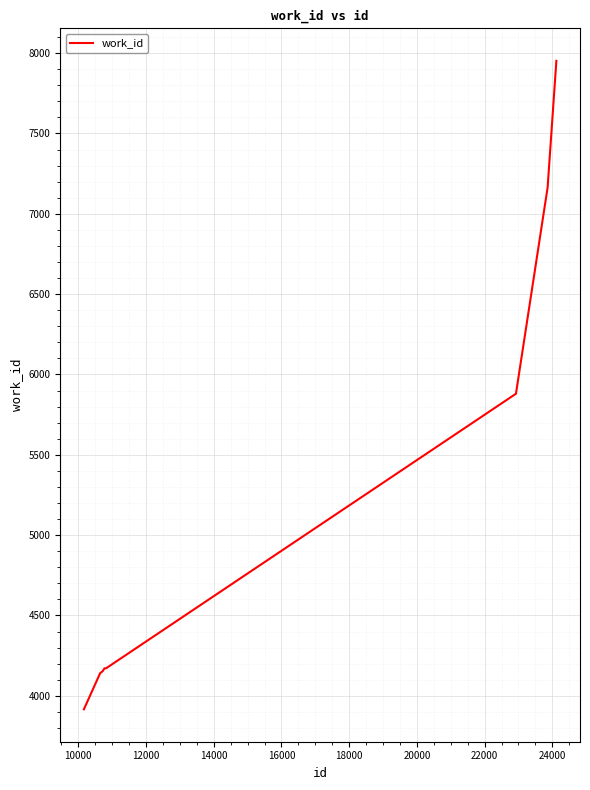

What is the greatest value displayed?

7952